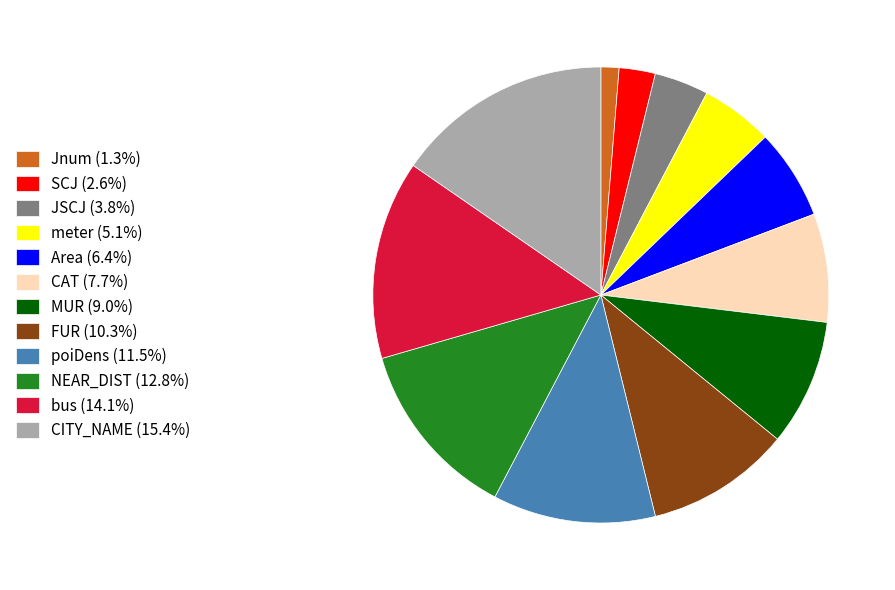

Do CITY_NAME (15.4%) and bus (14.1%) together represent more than half of the pie?

No